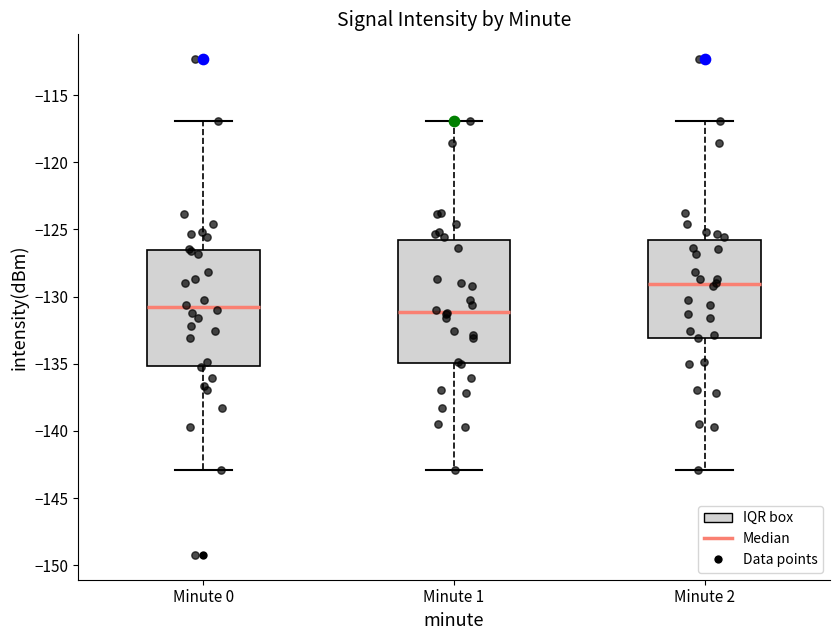

Reading left to right, transcribe this box plot: for each box, give where its median line is, the range the box spans, and where its two whiskers end, as read against the y-axis. The values are not printed on the chart, so give them approximately, as read against the axis.

Minute 0: median -131.0, box -135.0 to -126.5, whiskers -143.0 to -117.0
Minute 1: median -131.0, box -135.0 to -126.0, whiskers -143.0 to -117.0
Minute 2: median -129.0, box -133.0 to -126.0, whiskers -143.0 to -117.0